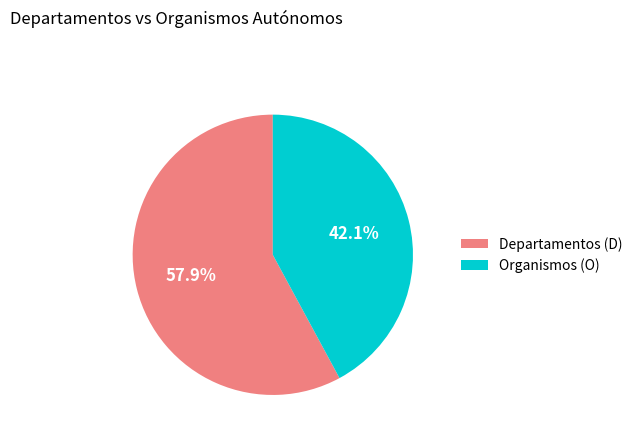

Which category has the smallest portion of the pie?

Organismos (O)